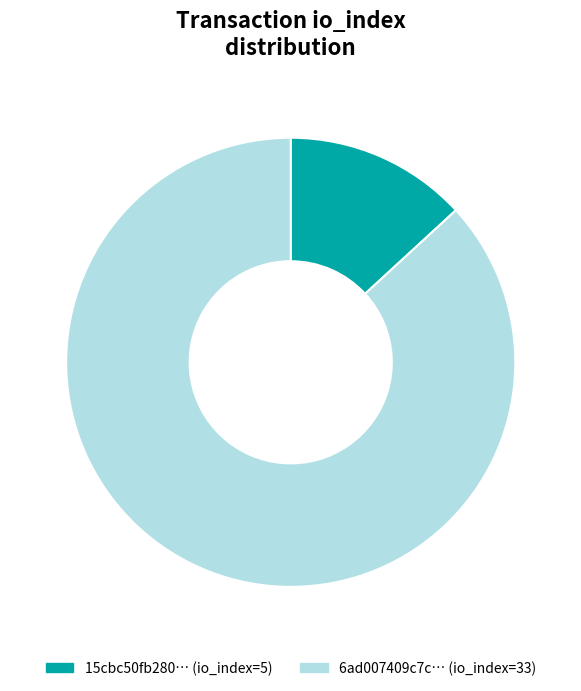

Does any single category account for the majority?

Yes